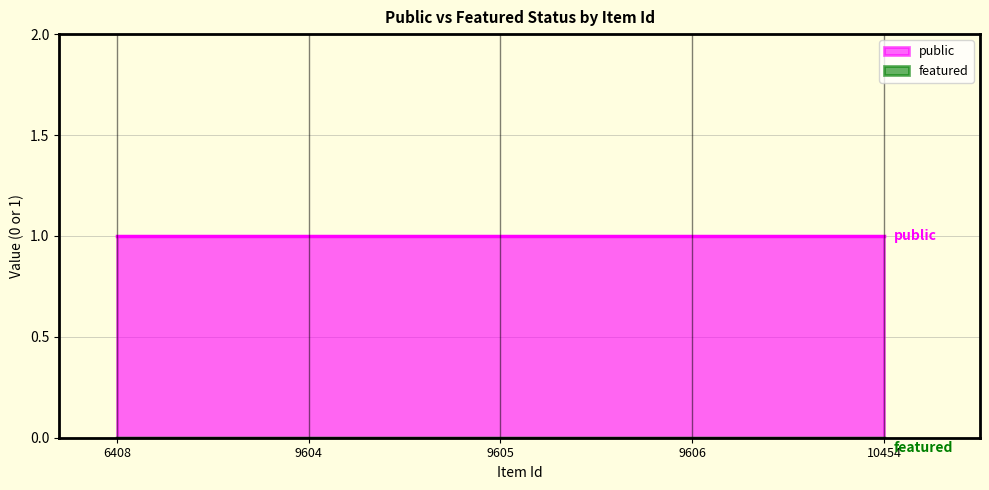

What is the difference between the highest and lowest values at 9604?

1